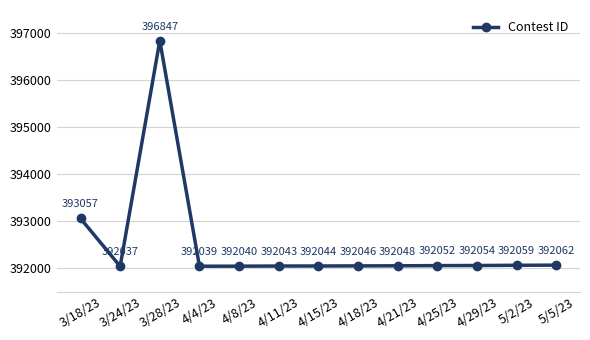

Reading left to right, list all the values displayed in this chart.

3/18/23=393057	3/24/23=392037	3/28/23=396847	4/4/23=392039	4/8/23=392040	4/11/23=392043	4/15/23=392044	4/18/23=392046	4/21/23=392048	4/25/23=392052	4/29/23=392054	5/2/23=392059	5/5/23=392062